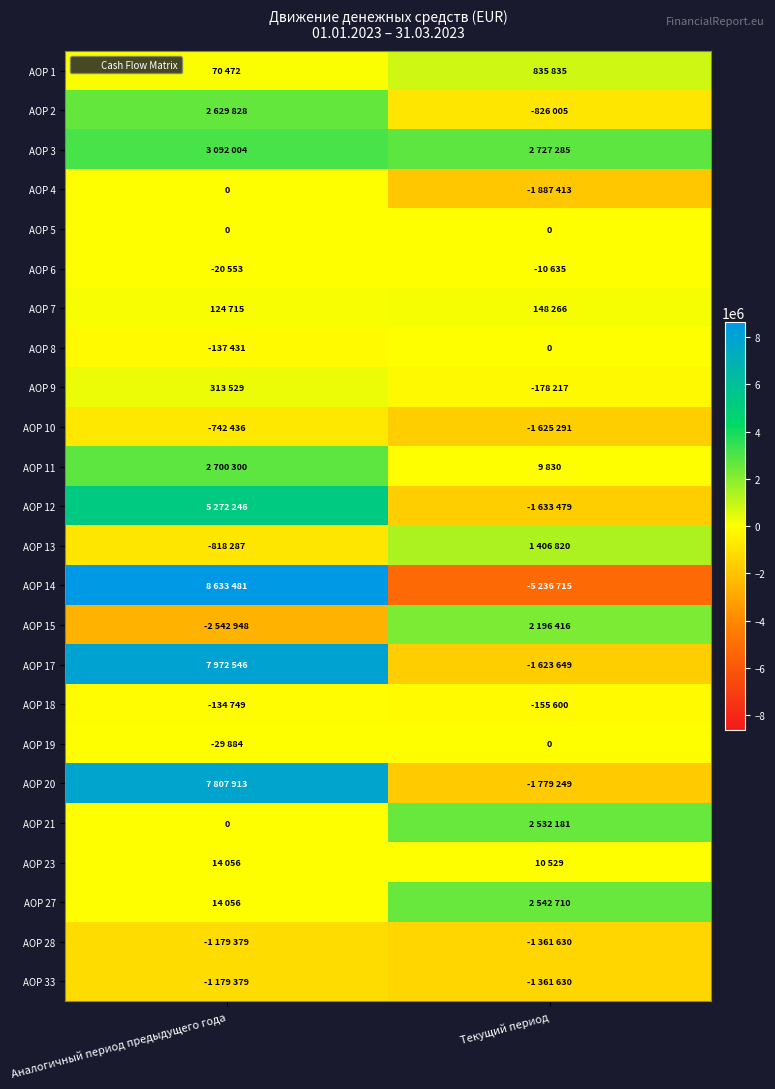

How many data points does each series have?

2